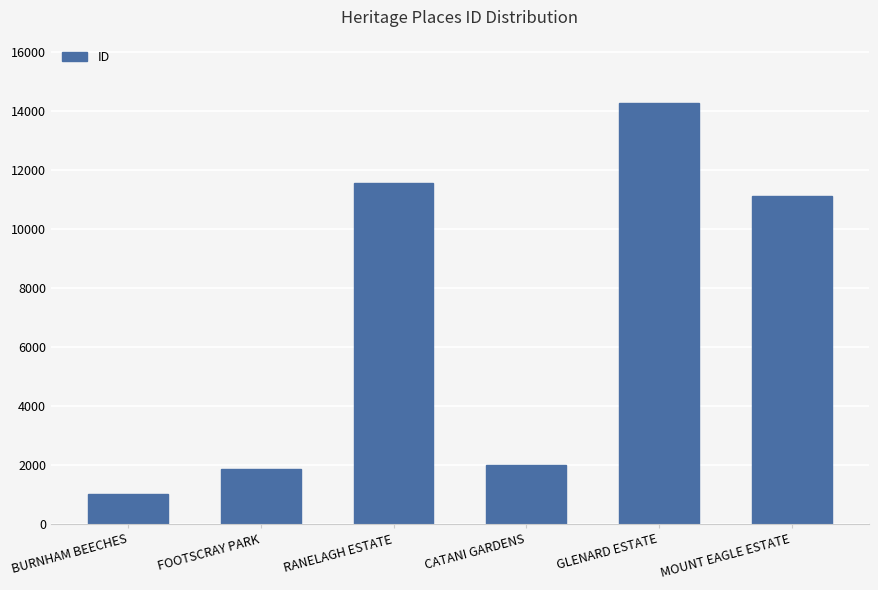

What is the sum of all values?

41827